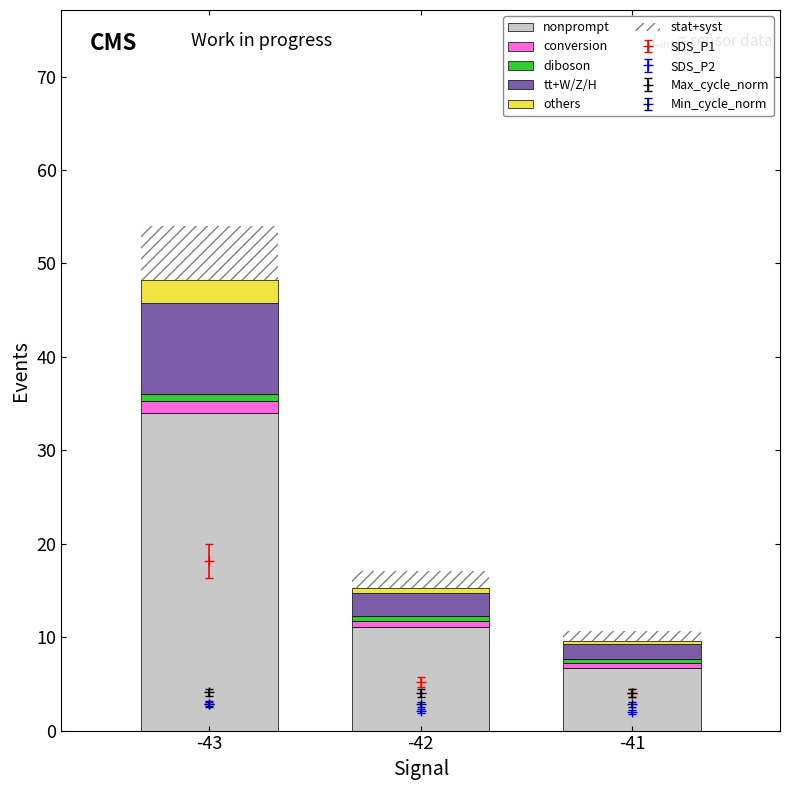

Which series has the widest spread of values?

nonprompt